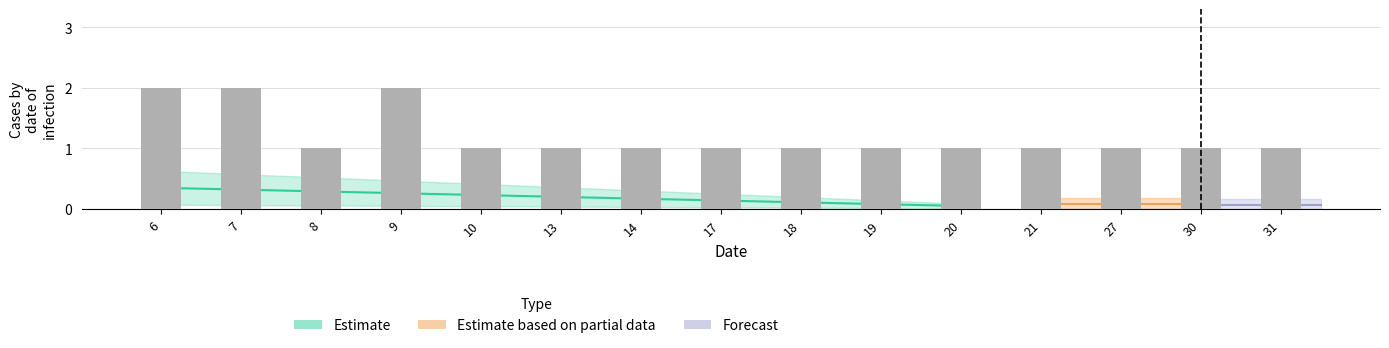

Does the chart contain stacked bars?

No